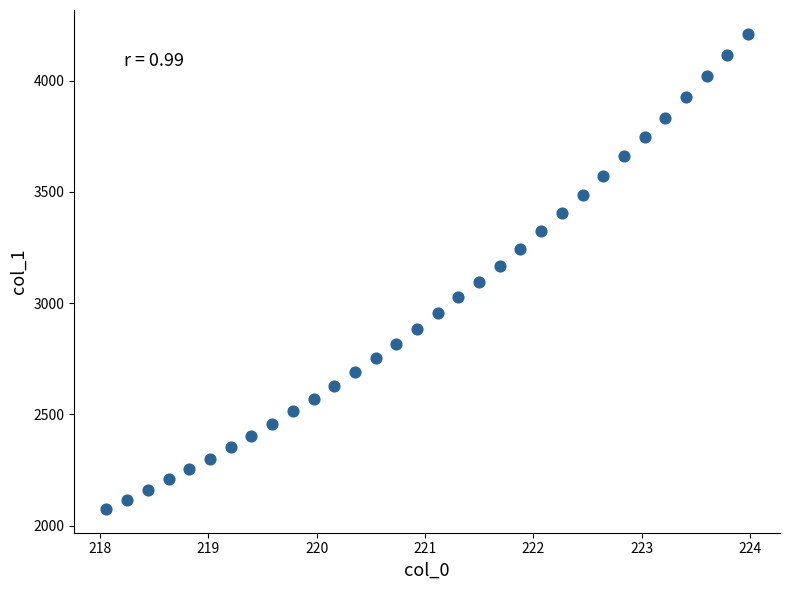

What is the range of X values (max minus min)?

5.9